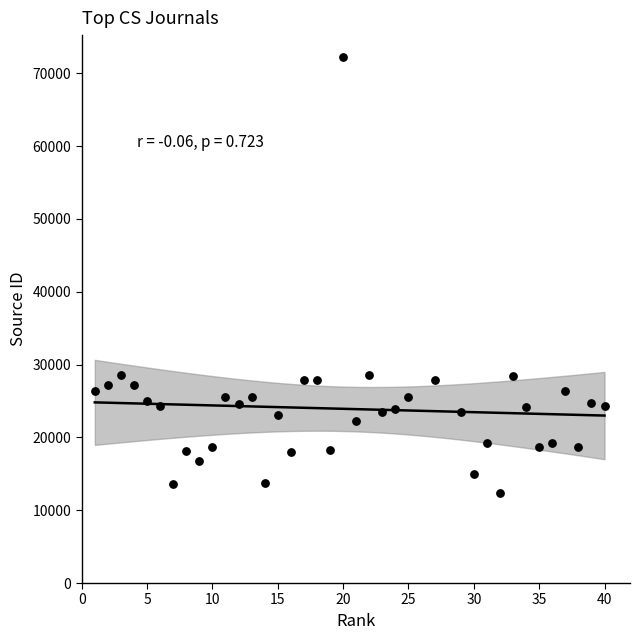

What is the range of X values (max minus min)?

39